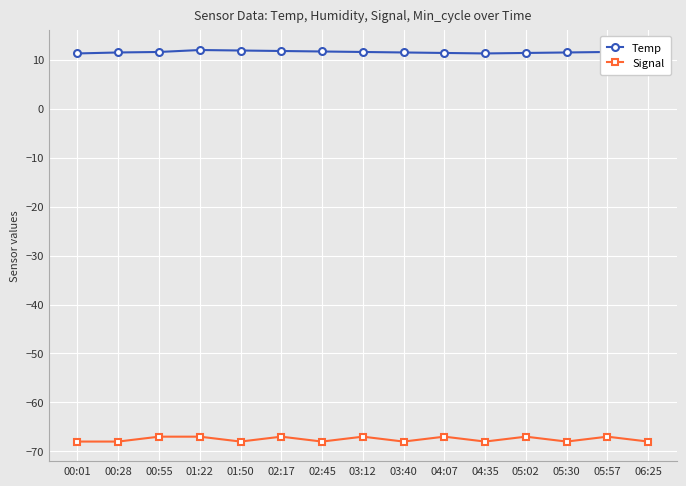

List the series in order of their overall mean, highest first.

Temp, Signal